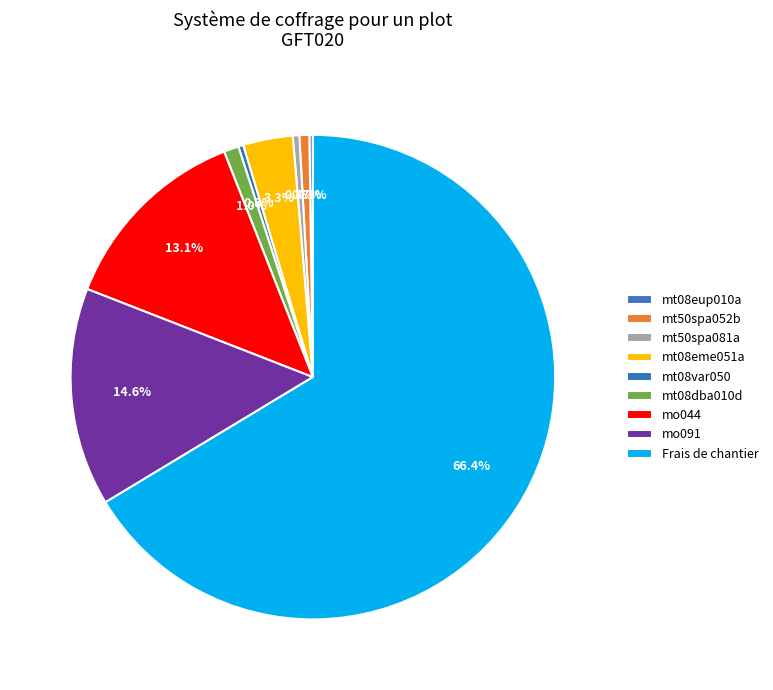

Rank the categories by value from highest to lowest.

Frais de chantier, mo091, mo044, mt08eme051a, mt08dba010d, mt50spa052b, mt50spa081a, mt08var050, mt08eup010a